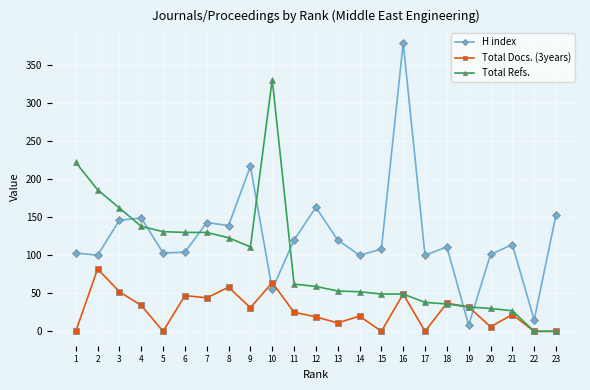

What are all the series names shown in the legend?

H index, Total Docs. (3years), Total Refs.